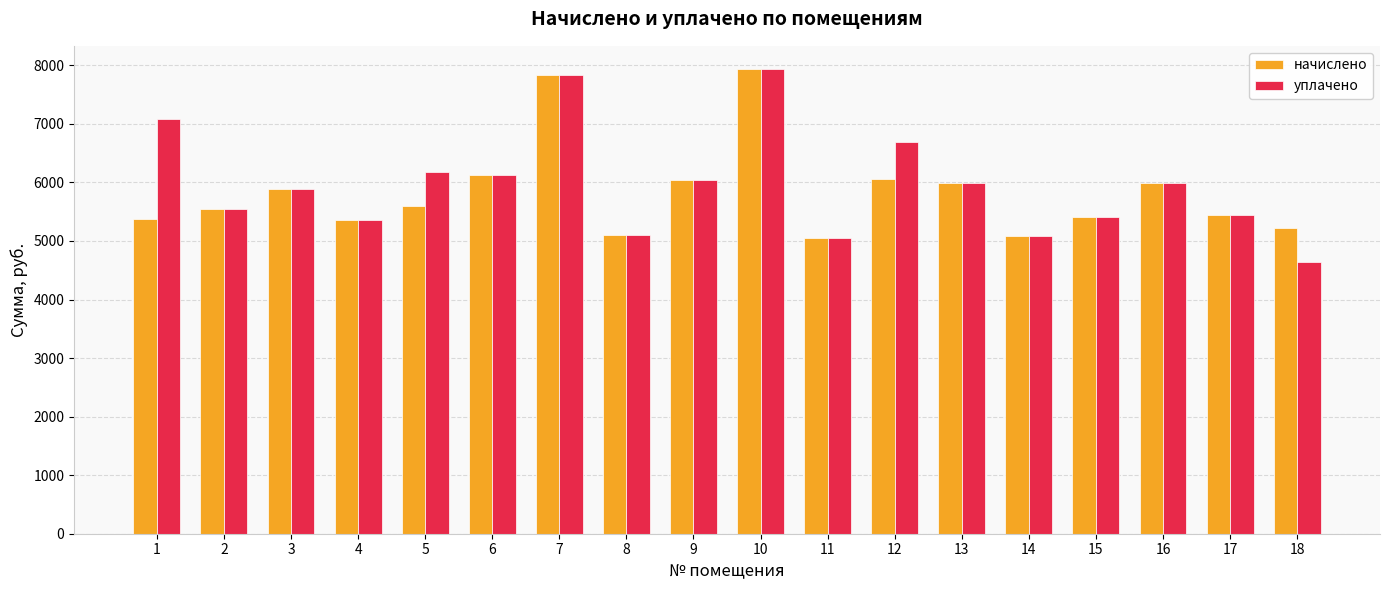

How many values in the уплачено series are below 5986?

9